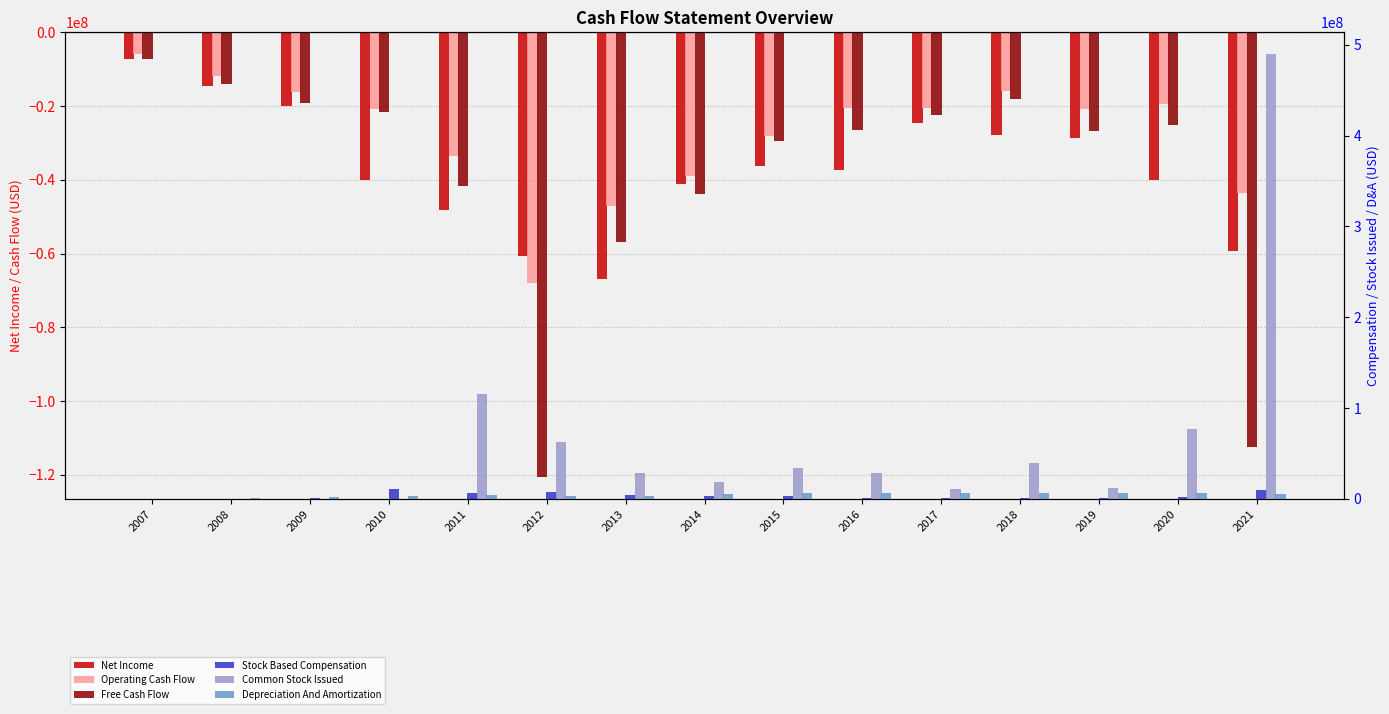

What is the average value of the Net Income series?

-36847933